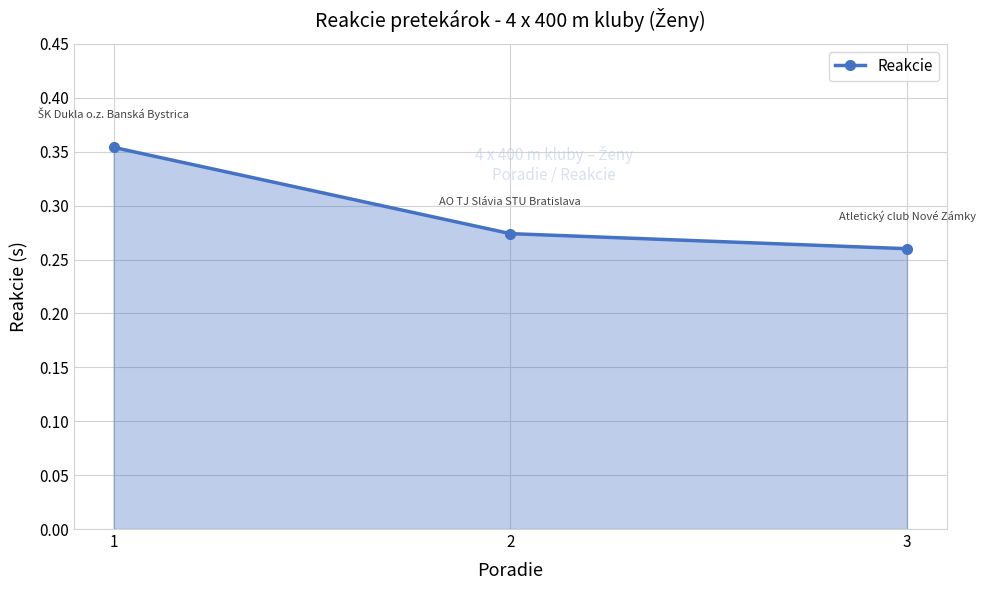

At which category does the chart reach its minimum across all series?

3